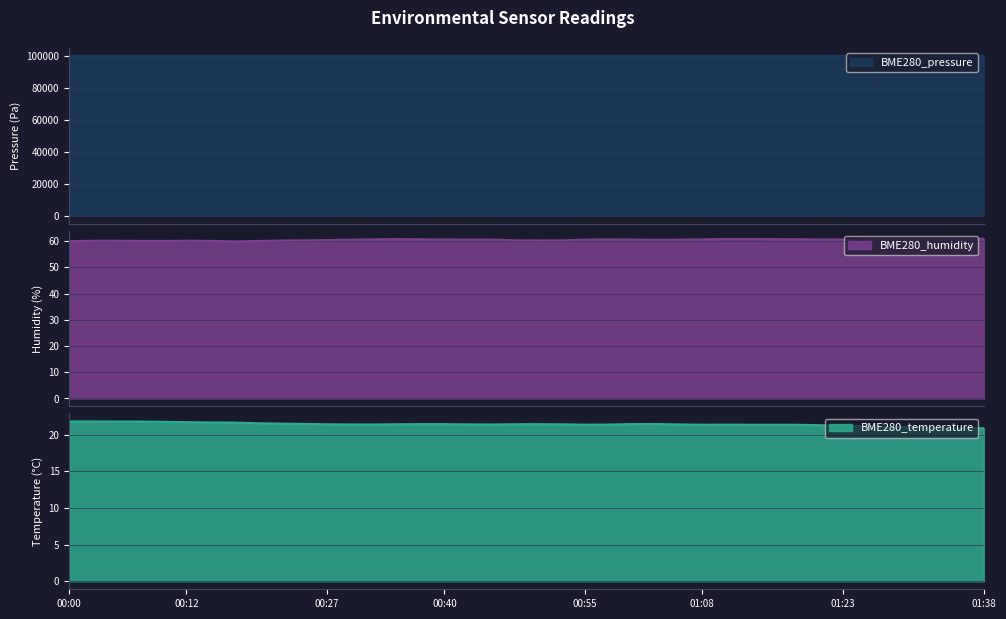

What is the approximate value of BME280_temperature at 00:04?

21.8